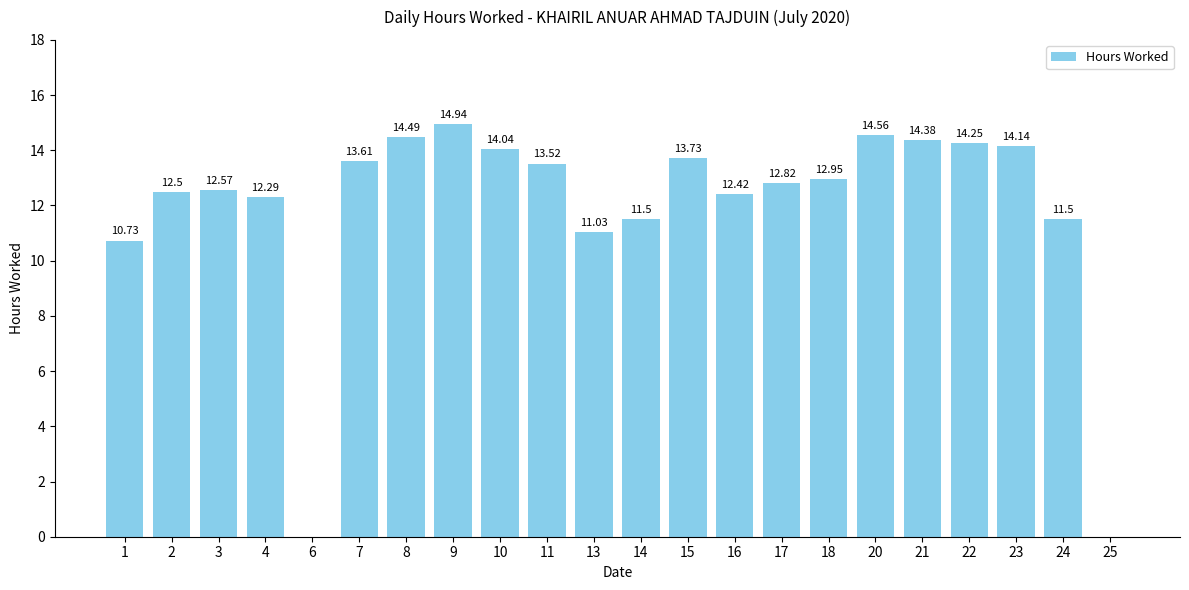

Is it true that the value at 7 is 13.6?

True